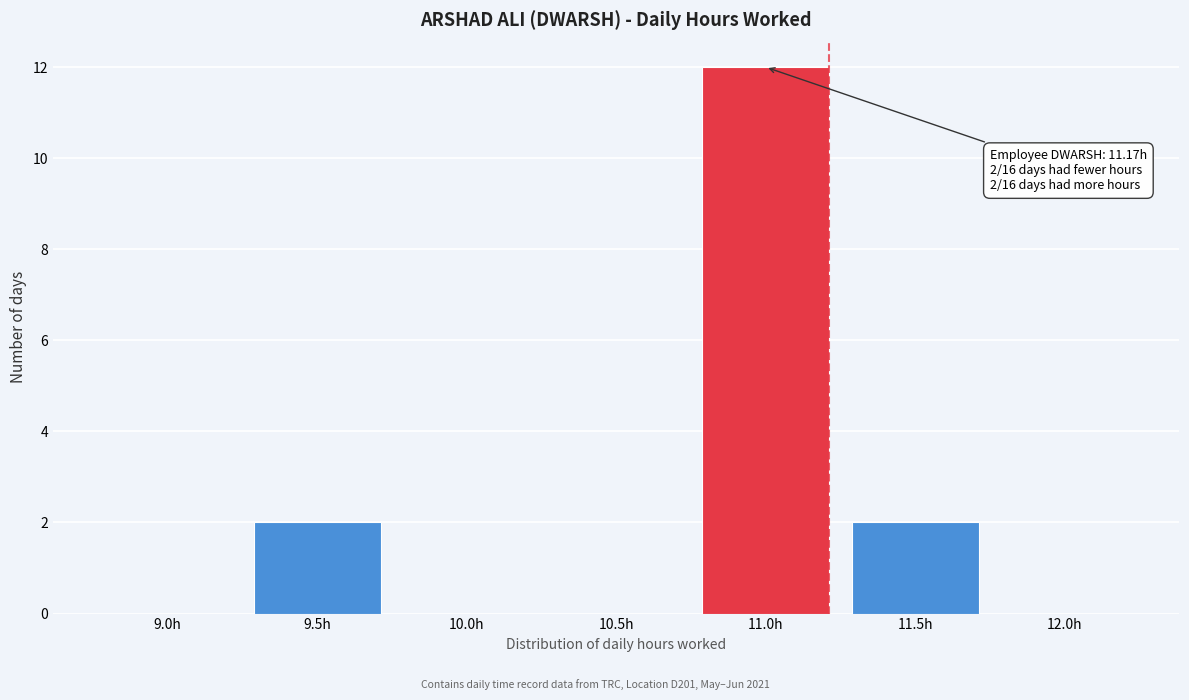

Reading left to right, what are all the values shown in this chart?

9.0h=0	9.5h=2	10.0h=0	10.5h=0	11.0h=12	11.5h=2	12.0h=0